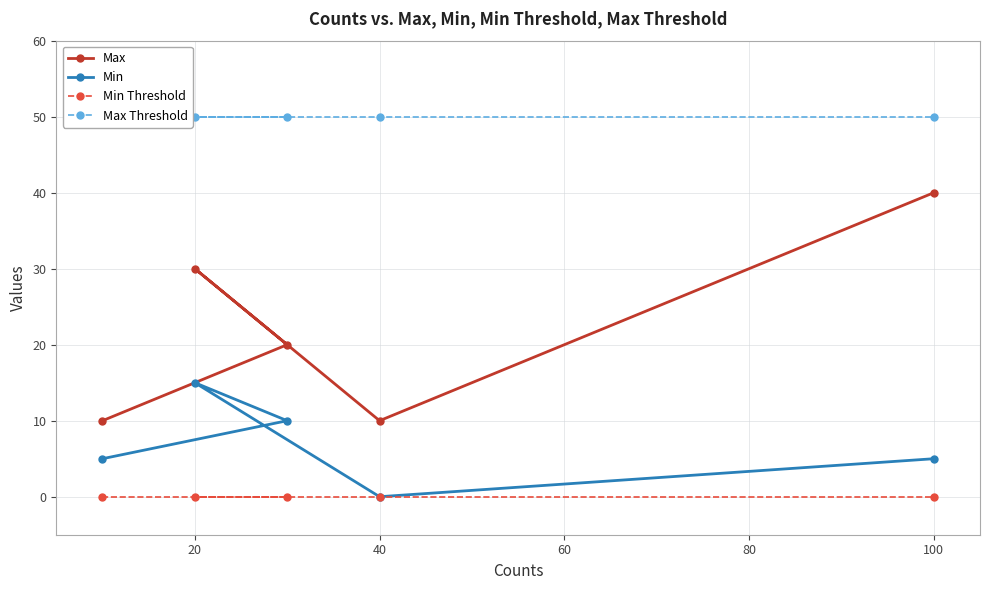

Count the number of data series in this chart.

4